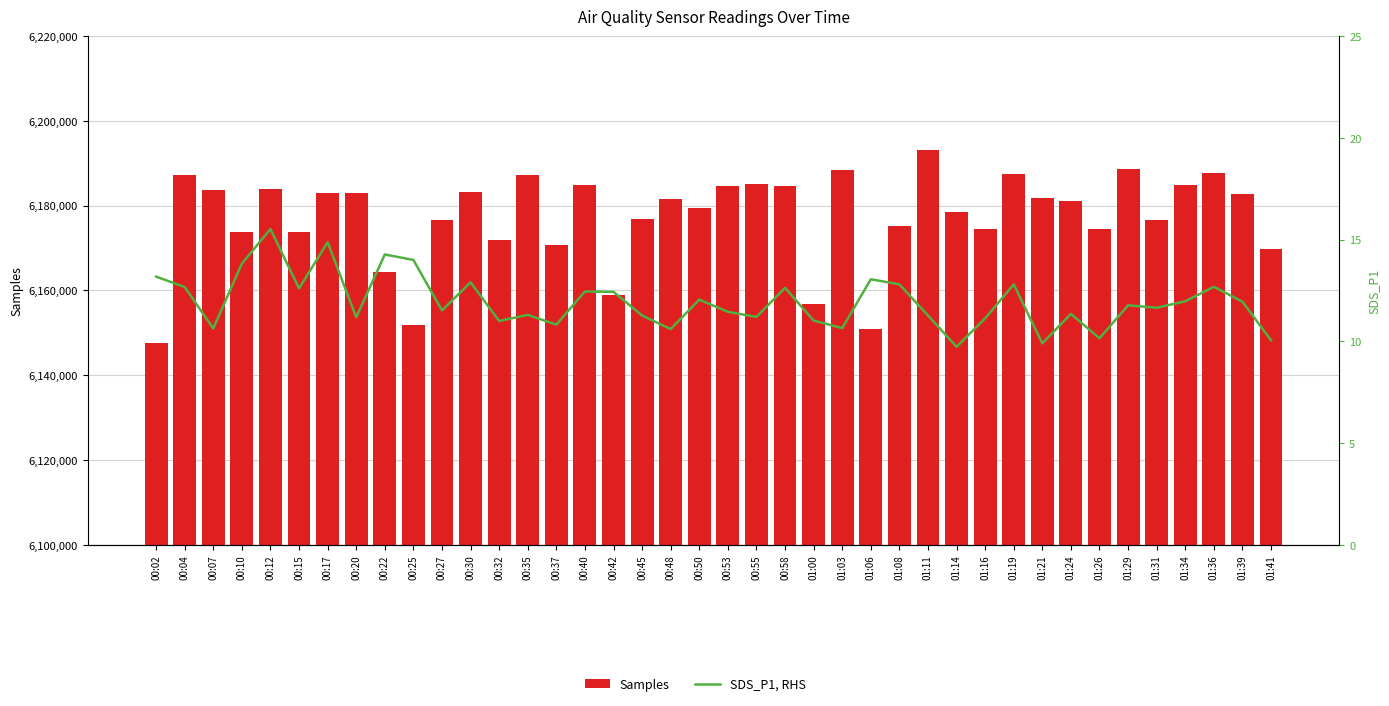

How many categories are shown in the chart?

40